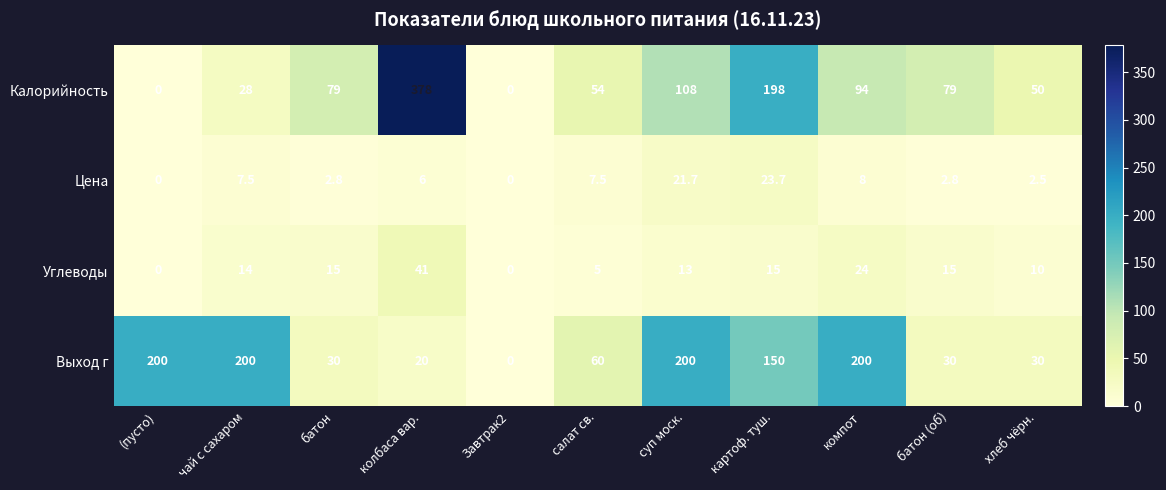

Is it true that Цена equals 38.9 at картоф. туш.?

False